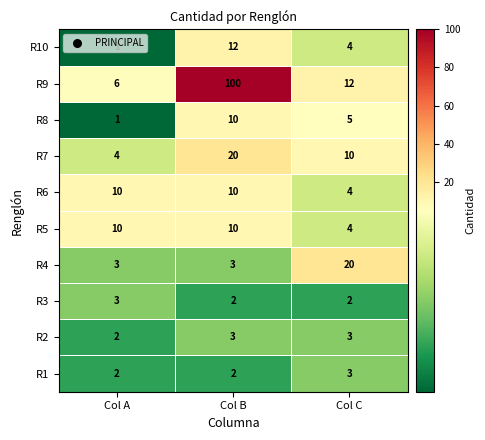

Reading left to right, list all the values displayed in this chart.

R10: 1	12	4
R9: 6	100	12
R8: 1	10	5
R7: 4	20	10
R6: 10	10	4
R5: 10	10	4
R4: 3	3	20
R3: 3	2	2
R2: 2	3	3
R1: 2	2	3